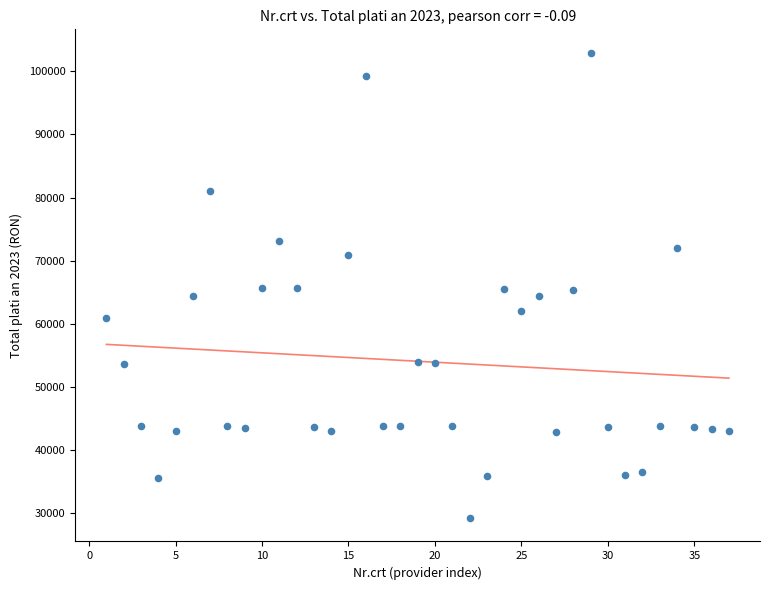

What is the range of X values (max minus min)?

36.0